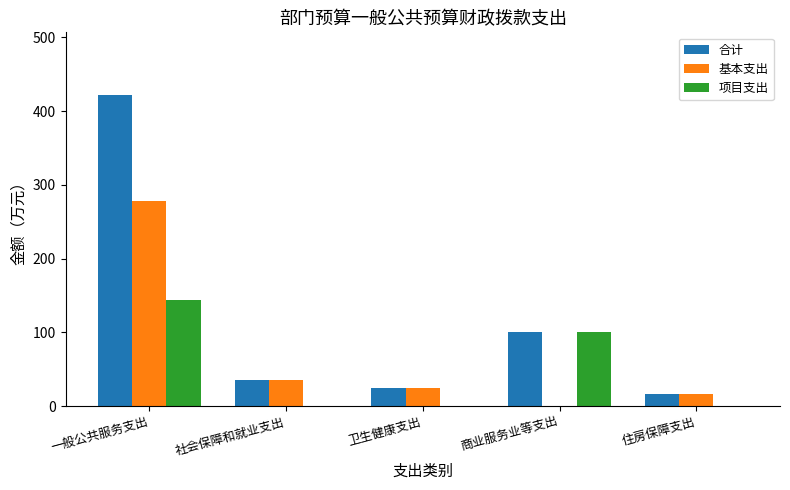

What is the sum of the 合计 values at 卫生健康支出 and 商业服务业等支出?

124.8